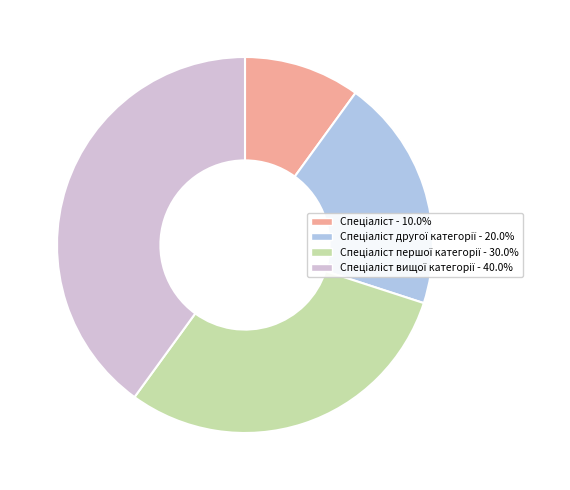

How many slices are in this pie chart?

4